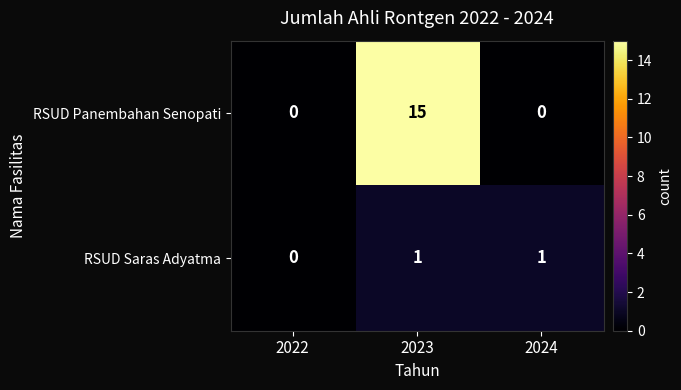

At which category is the sum across all series the highest?

2023